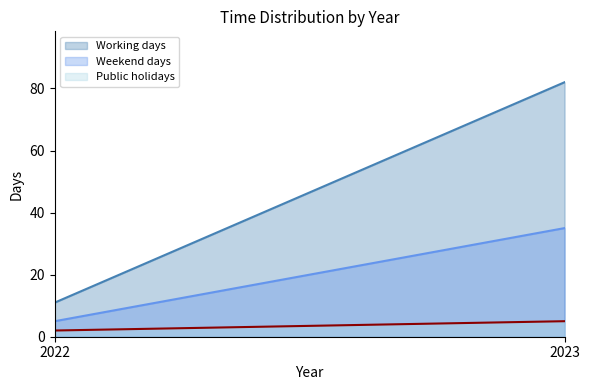

Is the value of Public holidays at 2023 greater than the value of Weekend days at 2022?

No